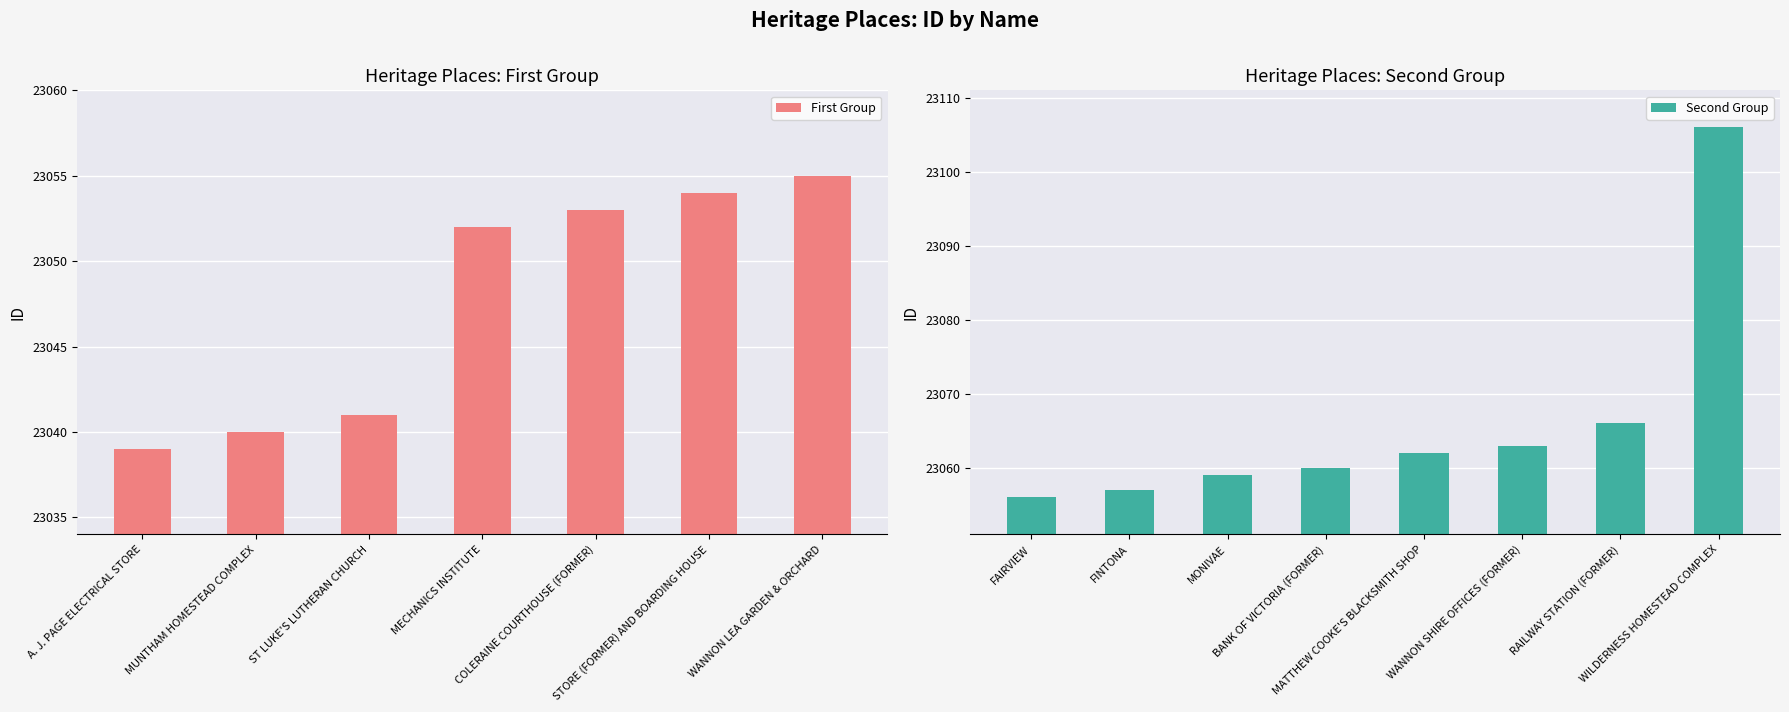

Reading left to right, what are all the values shown in this chart?

A. J. PAGE ELECTRICAL STORE=23039	MUNTHAM HOMESTEAD COMPLEX=23040	ST LUKE'S LUTHERAN CHURCH=23041	MECHANICS INSTITUTE=23052	COLERAINE COURTHOUSE (FORMER)=23053	STORE (FORMER) AND BOARDING HOUSE=23054	WANNON LEA GARDEN & ORCHARD=23055	FAIRVIEW=23056	FINTONA=23057	MONIVAE=23059	BANK OF VICTORIA (FORMER)=23060	MATTHEW COOKE'S BLACKSMITH SHOP=23062	WANNON SHIRE OFFICES (FORMER)=23063	RAILWAY STATION (FORMER)=23066	WILDERNESS HOMESTEAD COMPLEX=23106